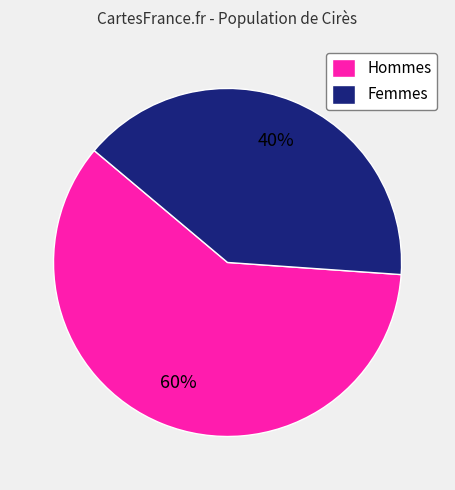

Is it true that Hommes is 60% of the pie?

True